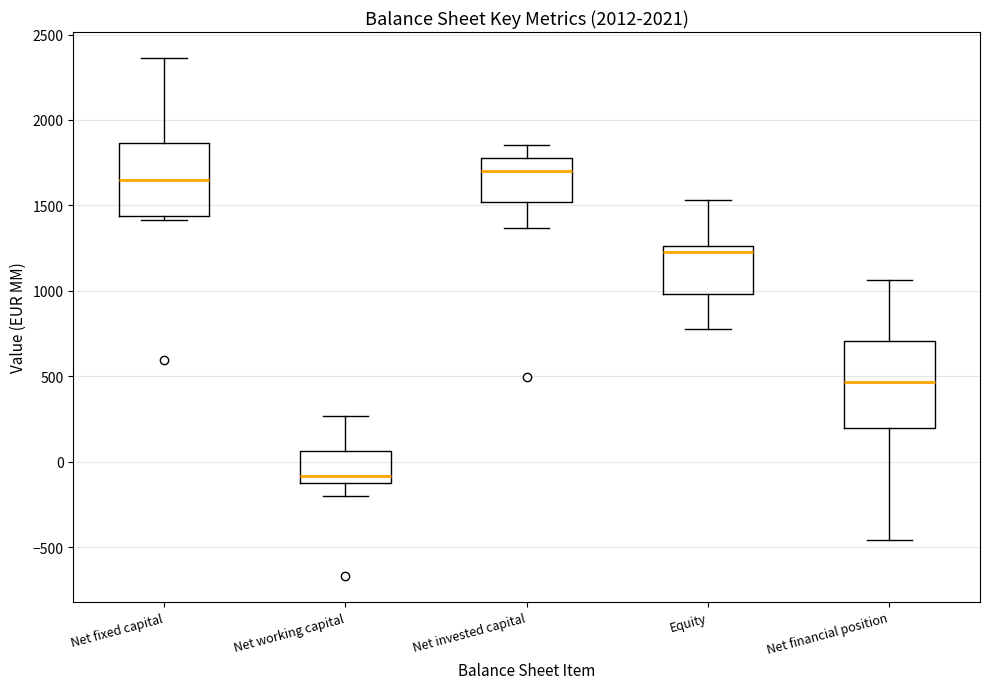

Which box is the tallest, from its lower edge to its upper edge?

Net financial position